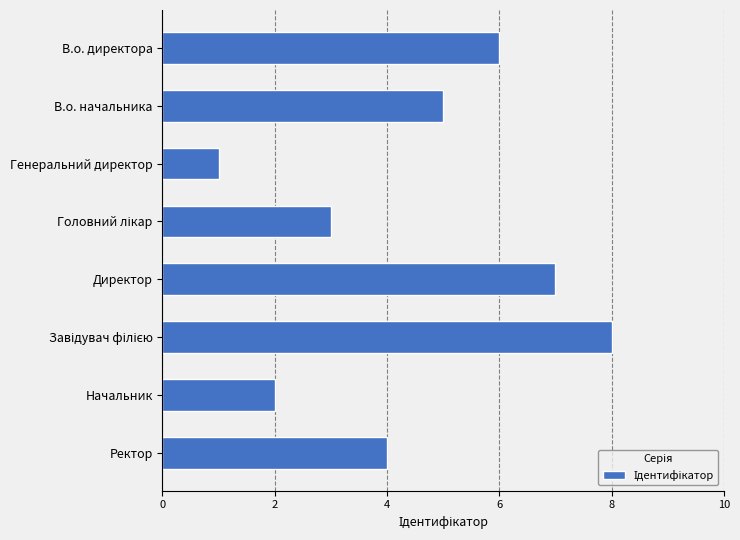

How many values are below 5?

4